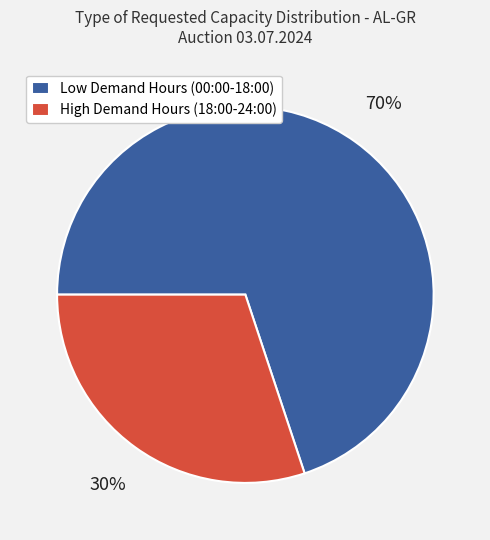

To the nearest percent, what portion does Low Demand Hours (00:00-18:00) represent?

70%